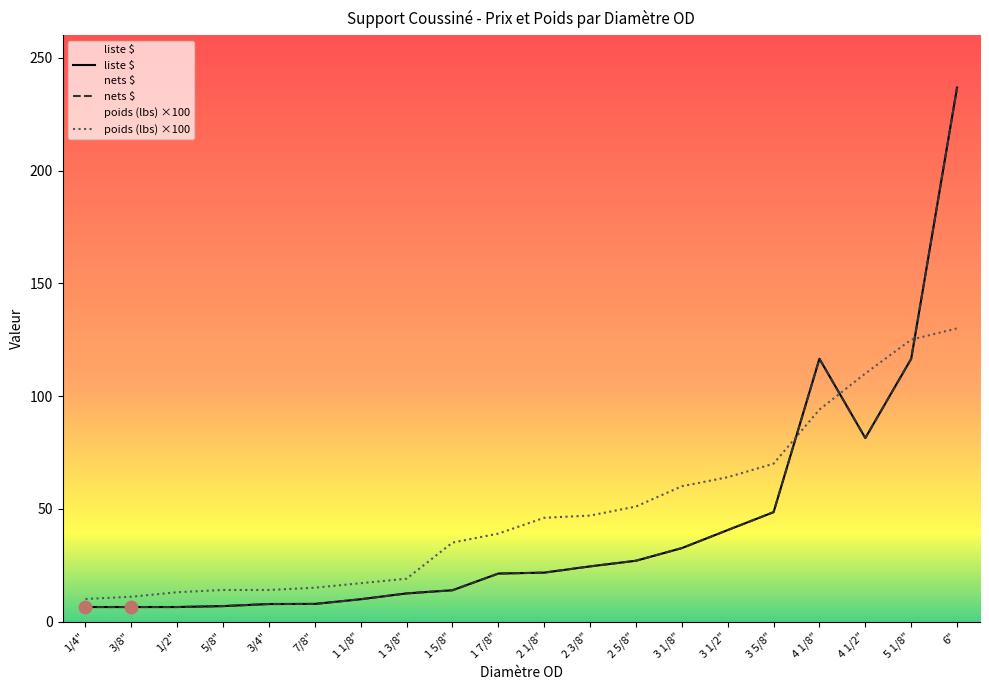

Is the value of nets $ at 3/8" greater than the value of poids (lbs) at 4 1/2"?

No